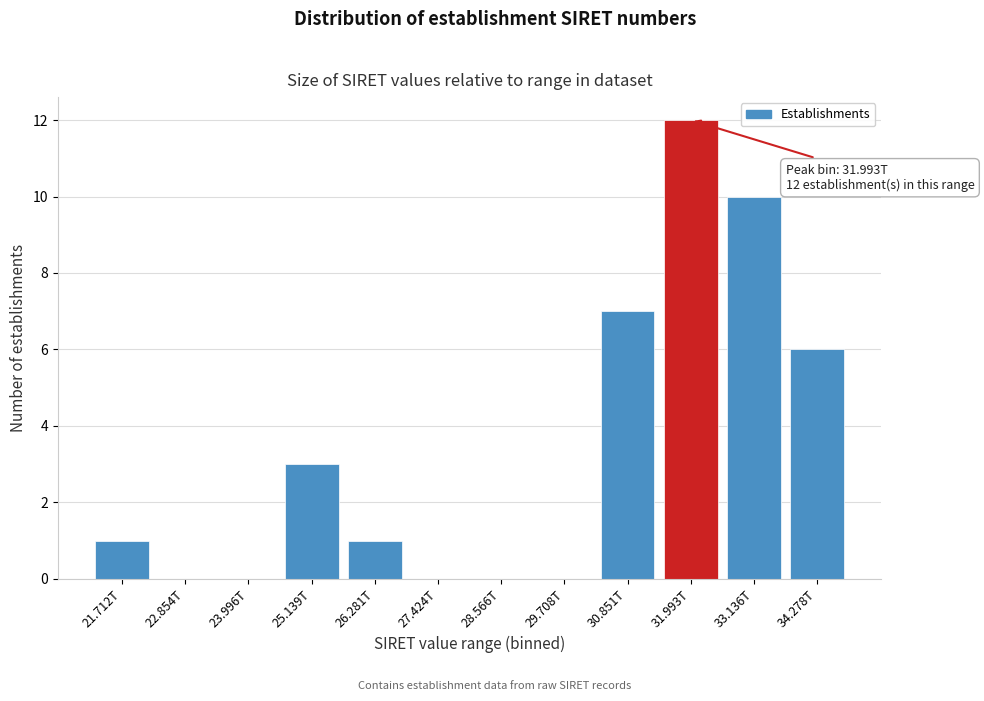

Reading left to right, extract all data points from this chart.

21.712T=1	22.854T=0	23.996T=0	25.139T=3	26.281T=1	27.424T=0	28.566T=0	29.708T=0	30.851T=7	31.993T=12	33.136T=10	34.278T=6